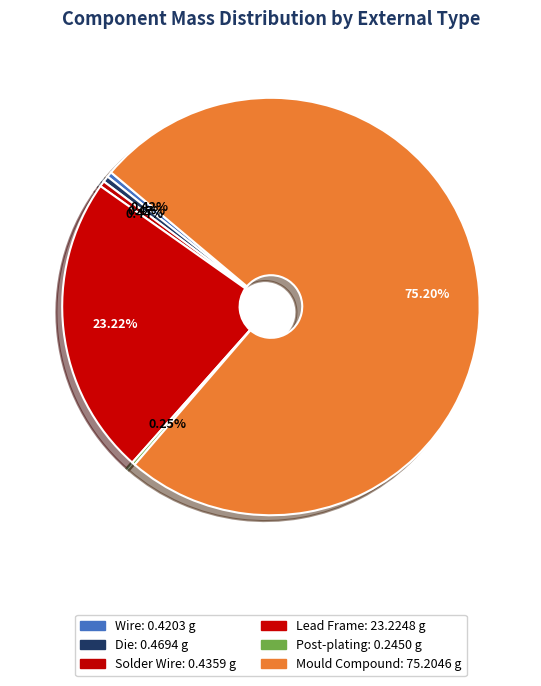

Combined, do Lead Frame and Die account for over 50%?

No